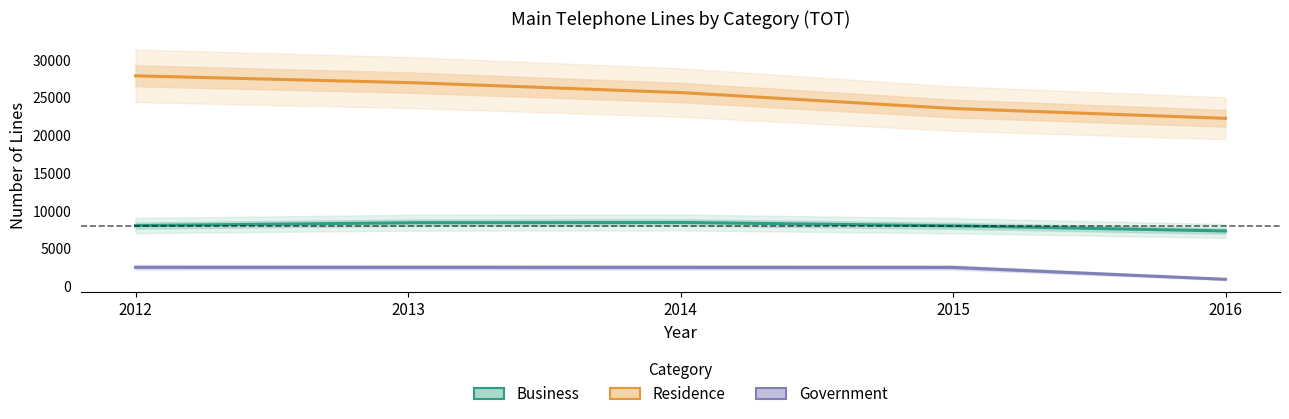

What is the value of the Business point at the 3rd from the left?

8433